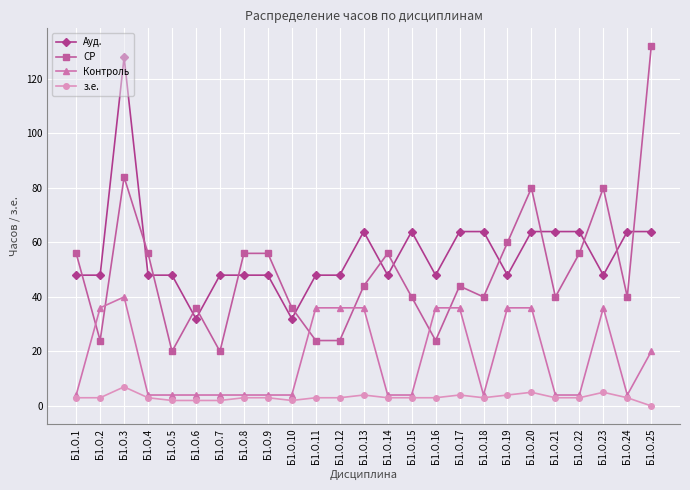

Reading right to left, transcribe all the data shown in this chart.

Ауд.: 64	64	48	64	64	64	48	64	64	48	64	48	64	48	48	32	48	48	48	32	48	48	128	48	48
СР: 132	40	80	56	40	80	60	40	44	24	40	56	44	24	24	36	56	56	20	36	20	56	84	24	56
Контроль: 20	4	36	4	4	36	36	4	36	36	4	4	36	36	36	4	4	4	4	4	4	4	40	36	4
з.е.: 0	3	5	3	3	5	4	3	4	3	3	3	4	3	3	2	3	3	2	2	2	3	7	3	3